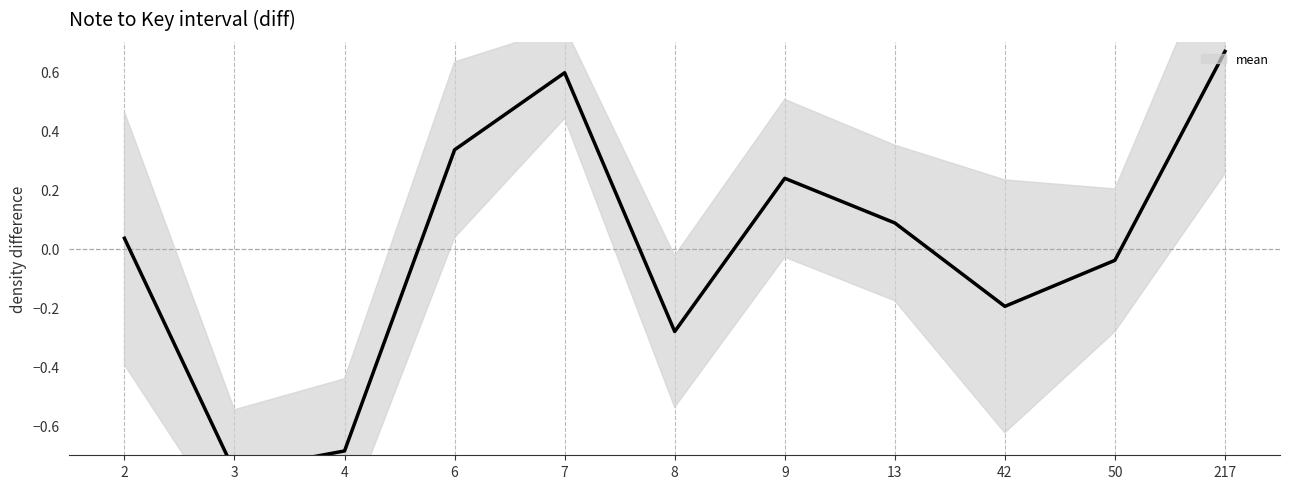

How many negative values are there?

5